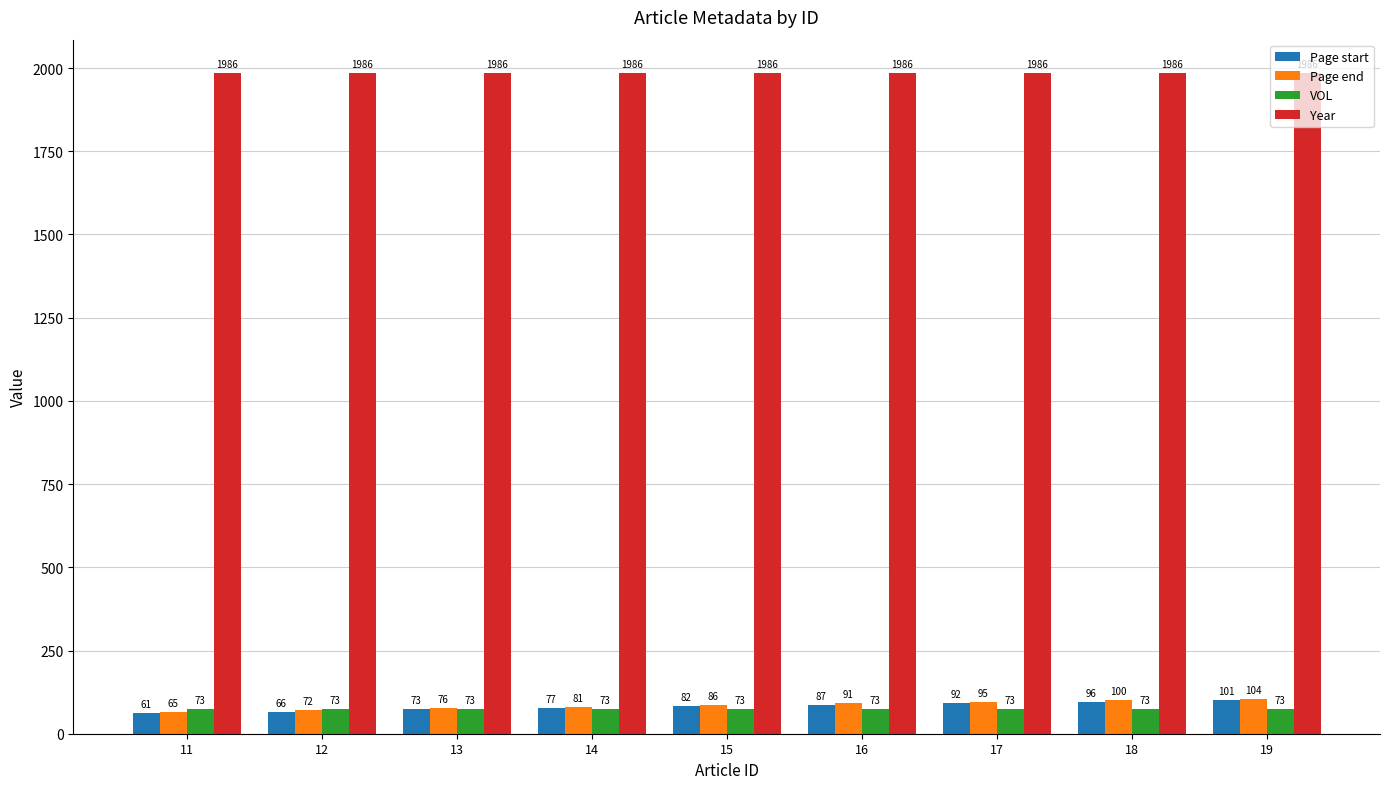

What is the value of the Year bar at the 4th from the left?

1986